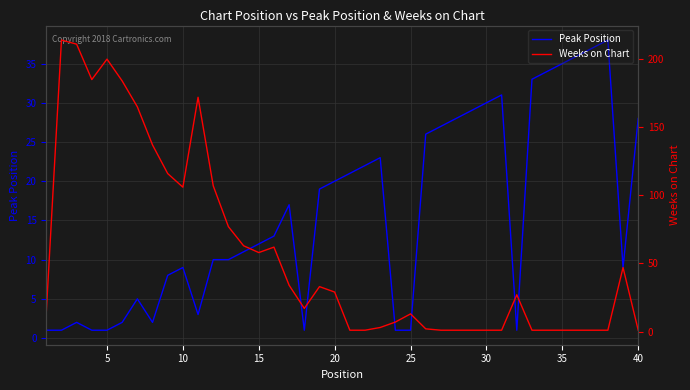

What is the average value of the Weeks on Chart series?

57